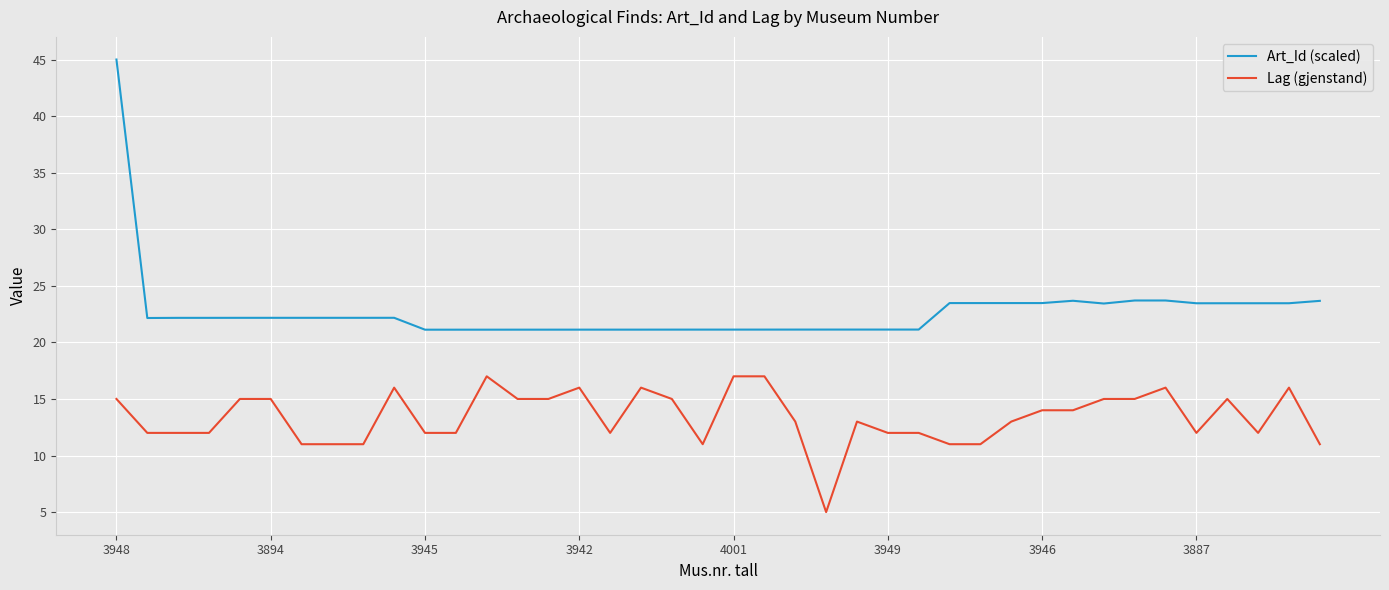

List the series in order of their peak value, lowest first.

Lag (gjenstand), Art_Id (scaled)